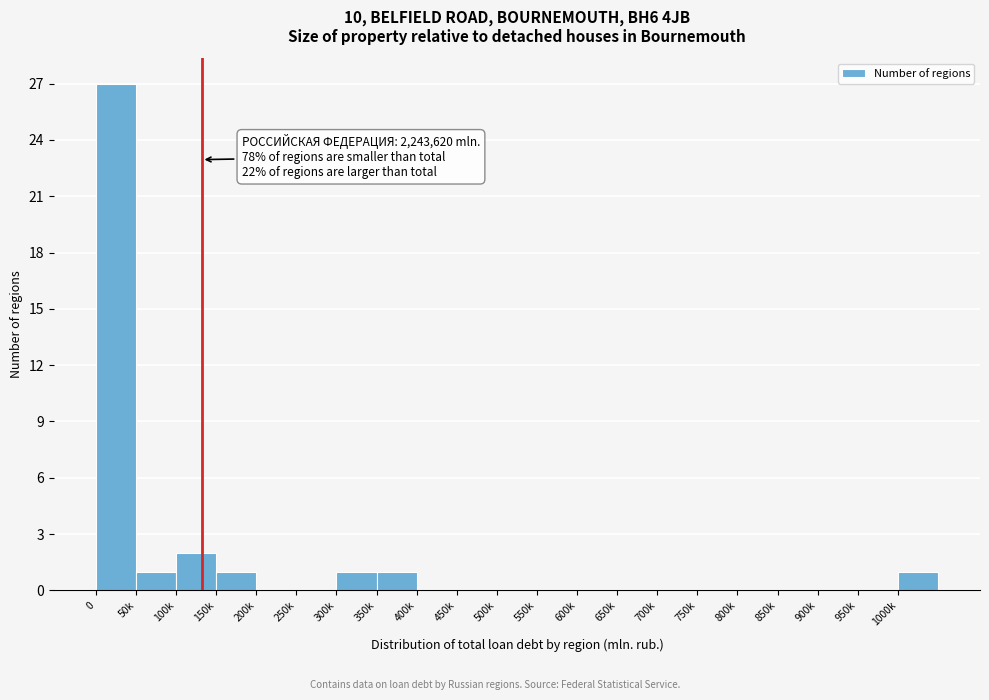

Reading left to right, transcribe all the data shown in this chart.

0=27	50k=1	100k=2	150k=1	200k=0	250k=0	300k=1	350k=1	400k=0	450k=0	500k=0	550k=0	600k=0	650k=0	700k=0	750k=0	800k=0	850k=0	900k=0	950k=0	1000k=1